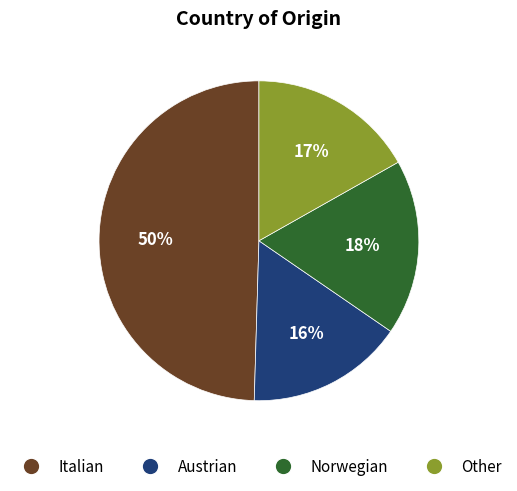

How many segments does this pie chart have?

4